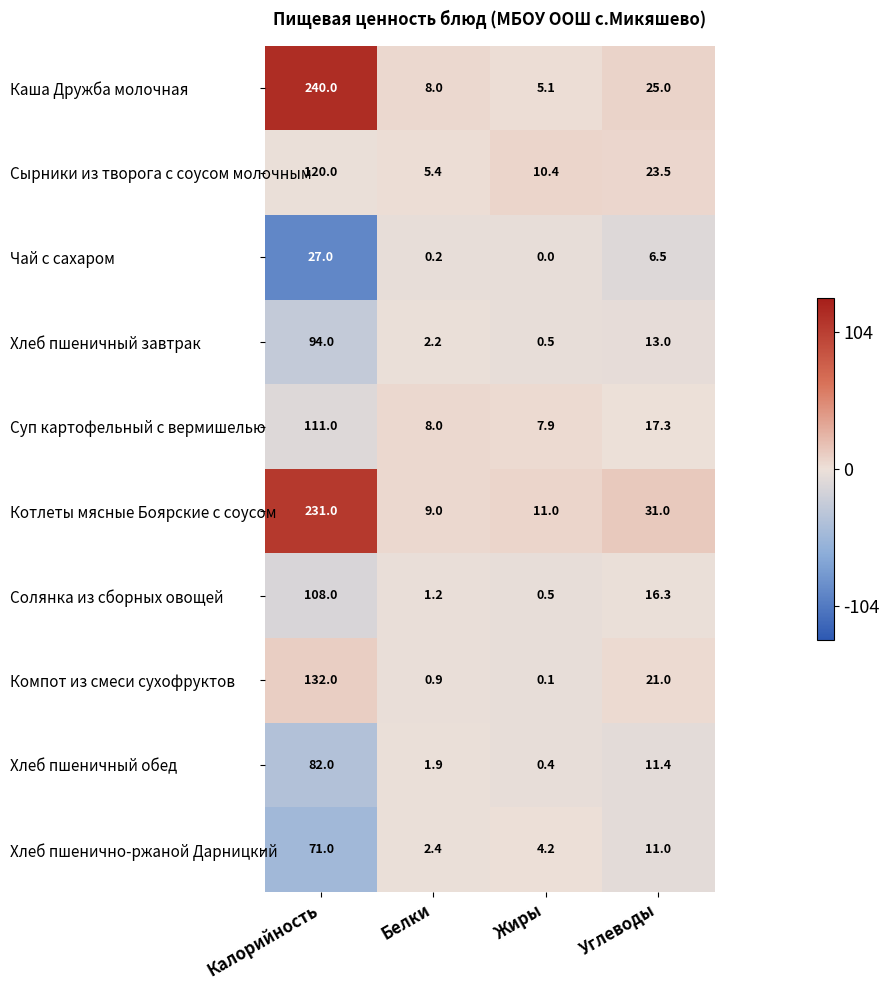

At which label is Хлеб пшеничный завтрак closest to 47?

Углеводы